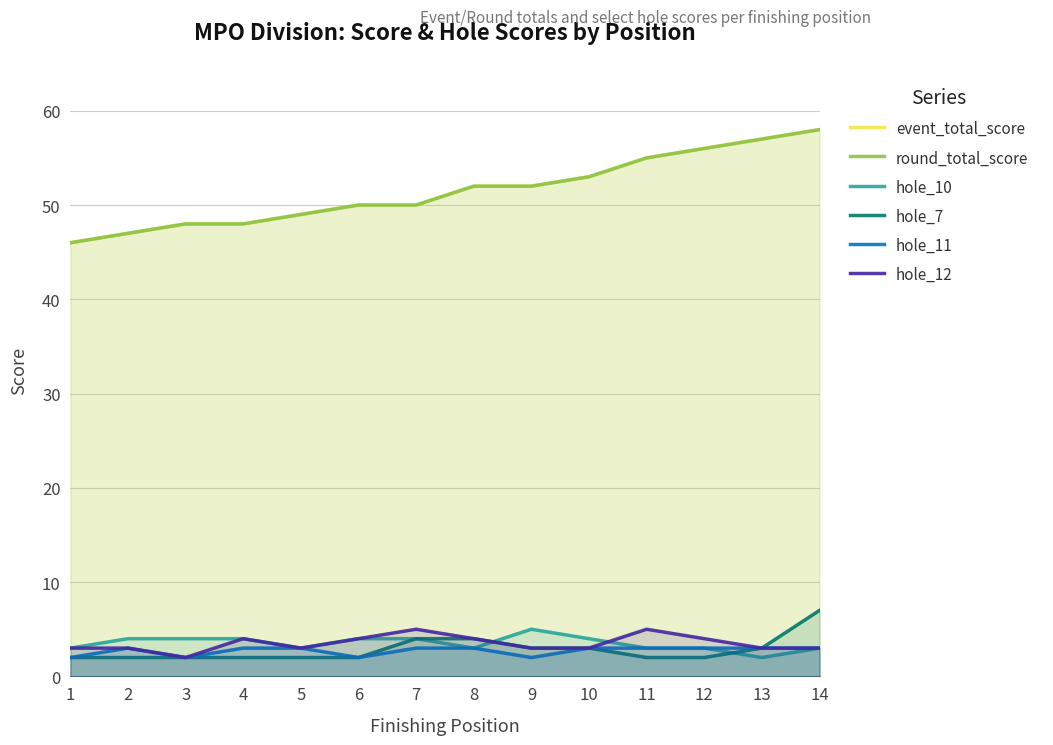

The value of event_total_score at 8 is 28. True or false?

False